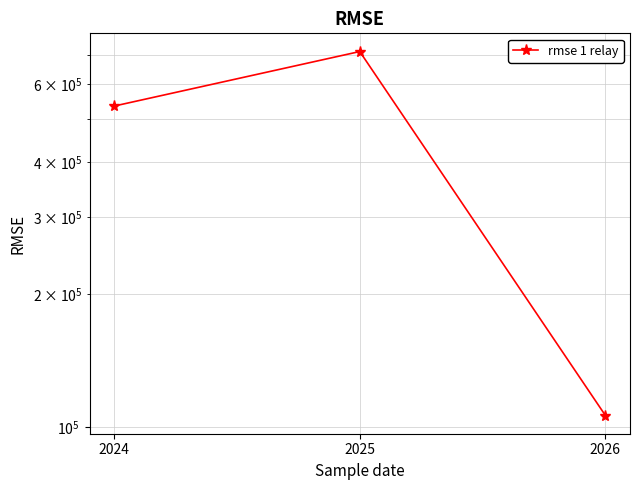

Reading right to left, transcribe all the data shown in this chart.

2026=106215	2025=712167	2024=535477